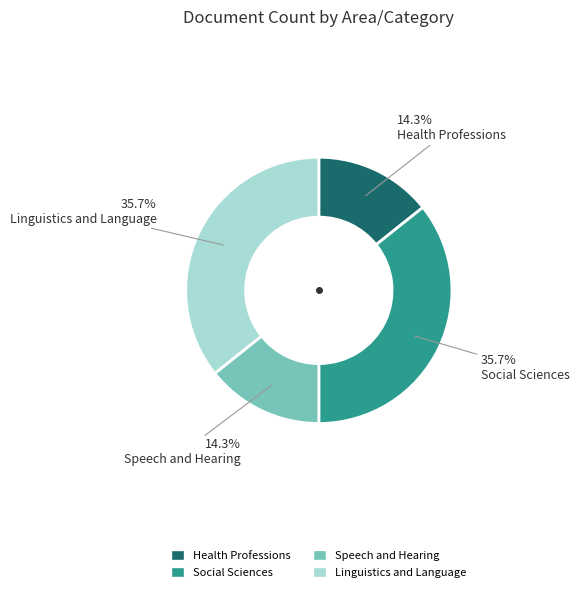

Combined, what portion of the pie is Linguistics and Language and Speech and Hearing?

50.0%